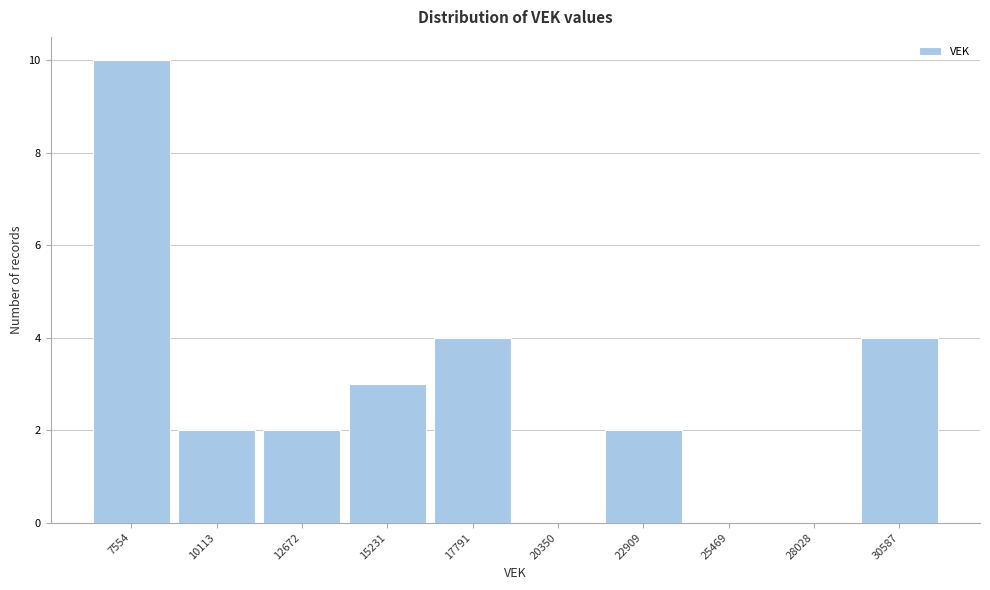

Reading right to left, transcribe all the data shown in this chart.

30587=4	28028=0	25469=0	22909=2	20350=0	17791=4	15231=3	12672=2	10113=2	7554=10